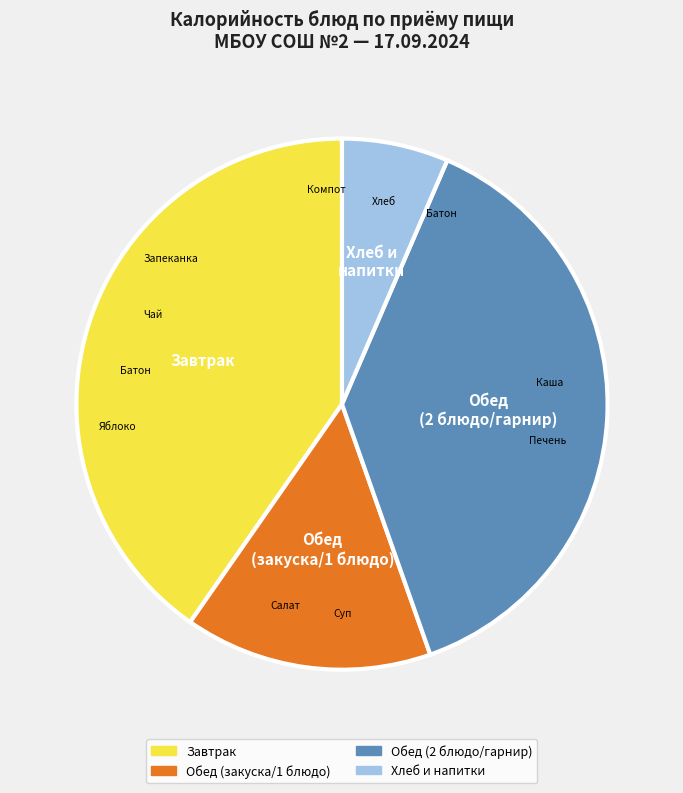

Is the sum of Завтрак and Хлеб и напитки greater than half?

No